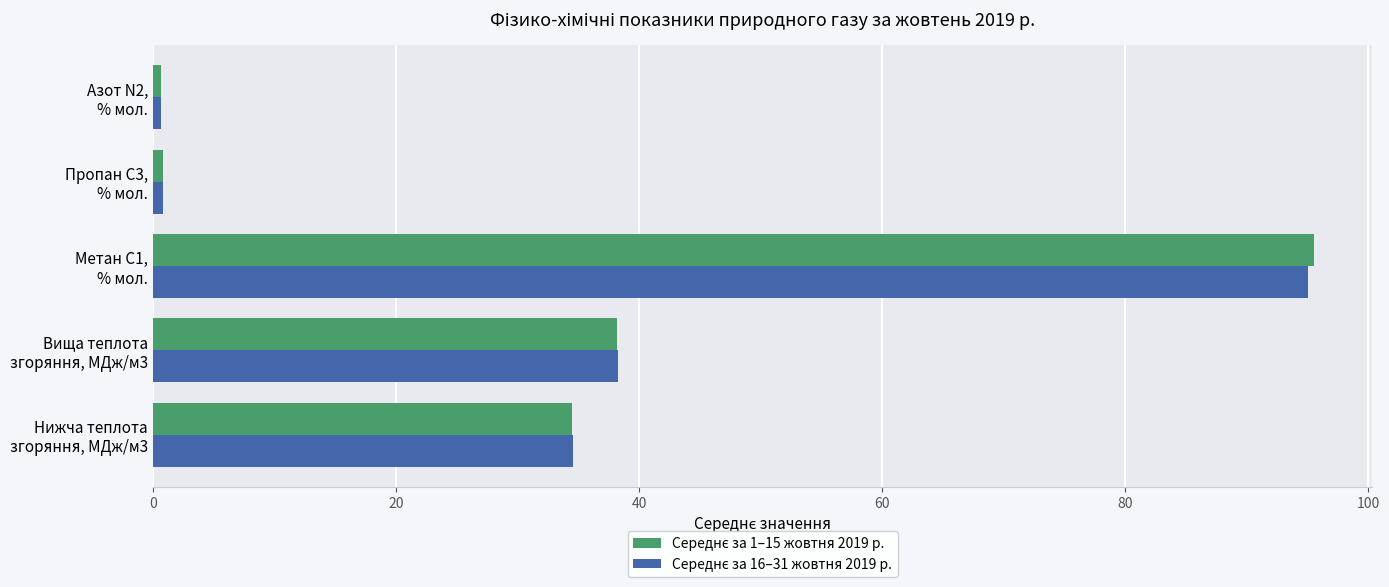

What is the greatest value displayed?

95.6